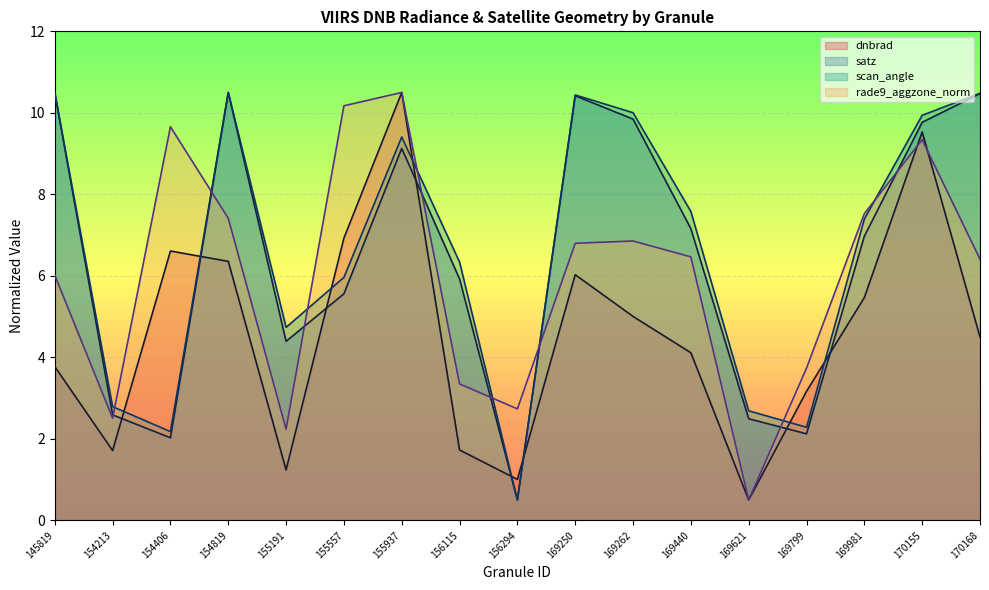

What is the difference between the highest and lowest values at 169250?

4.4